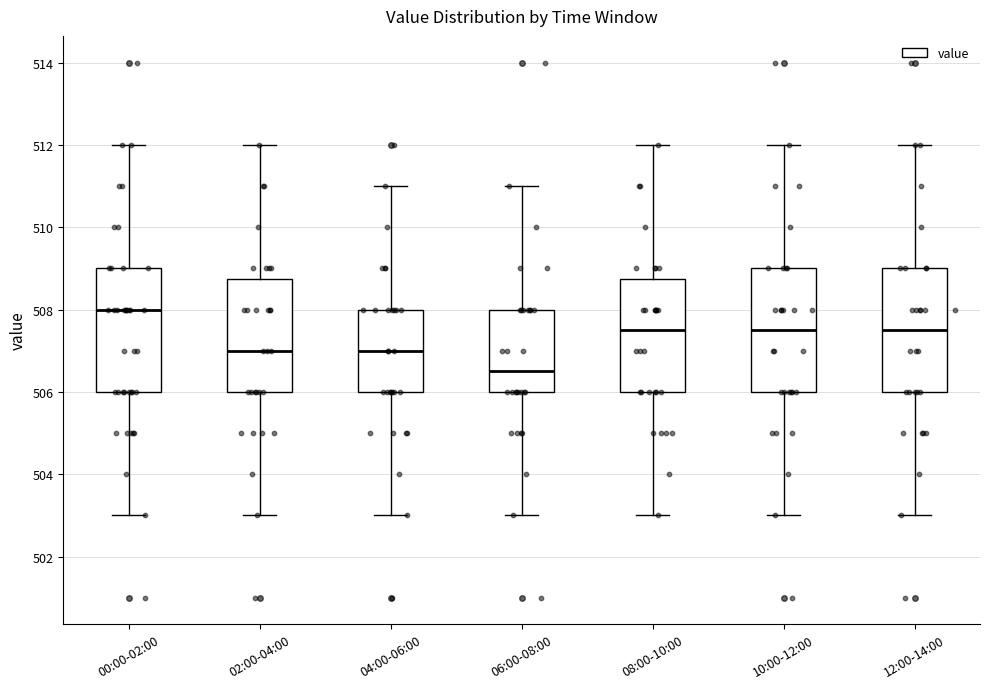

Reading left to right, transcribe this box plot: for each box, give where its median line is, the range the box spans, and where its two whiskers end, as read against the y-axis. The values are not printed on the chart, so give them approximately, as read against the axis.

00:00-02:00: median 508.0, box 506.0 to 509.0, whiskers 503.0 to 512.0
02:00-04:00: median 507.0, box 506.0 to 508.8, whiskers 503.0 to 512.0
04:00-06:00: median 507.0, box 506.0 to 508.0, whiskers 503.0 to 511.0
06:00-08:00: median 506.6, box 506.0 to 508.0, whiskers 503.0 to 511.0
08:00-10:00: median 507.6, box 506.0 to 508.8, whiskers 503.0 to 512.0
10:00-12:00: median 507.6, box 506.0 to 509.0, whiskers 503.0 to 512.0
12:00-14:00: median 507.6, box 506.0 to 509.0, whiskers 503.0 to 512.0